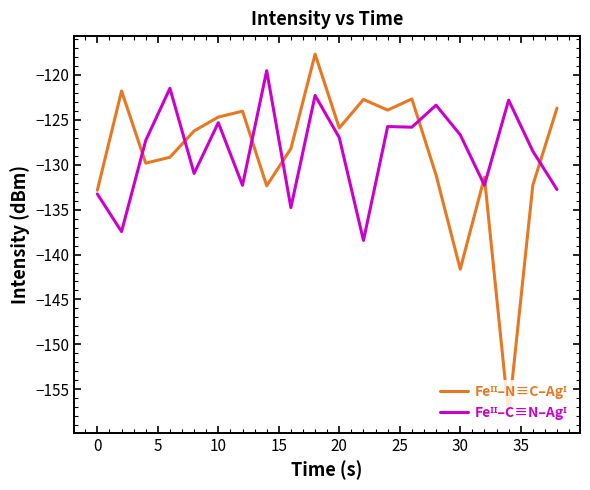

What is the greatest value displayed?

-117.7